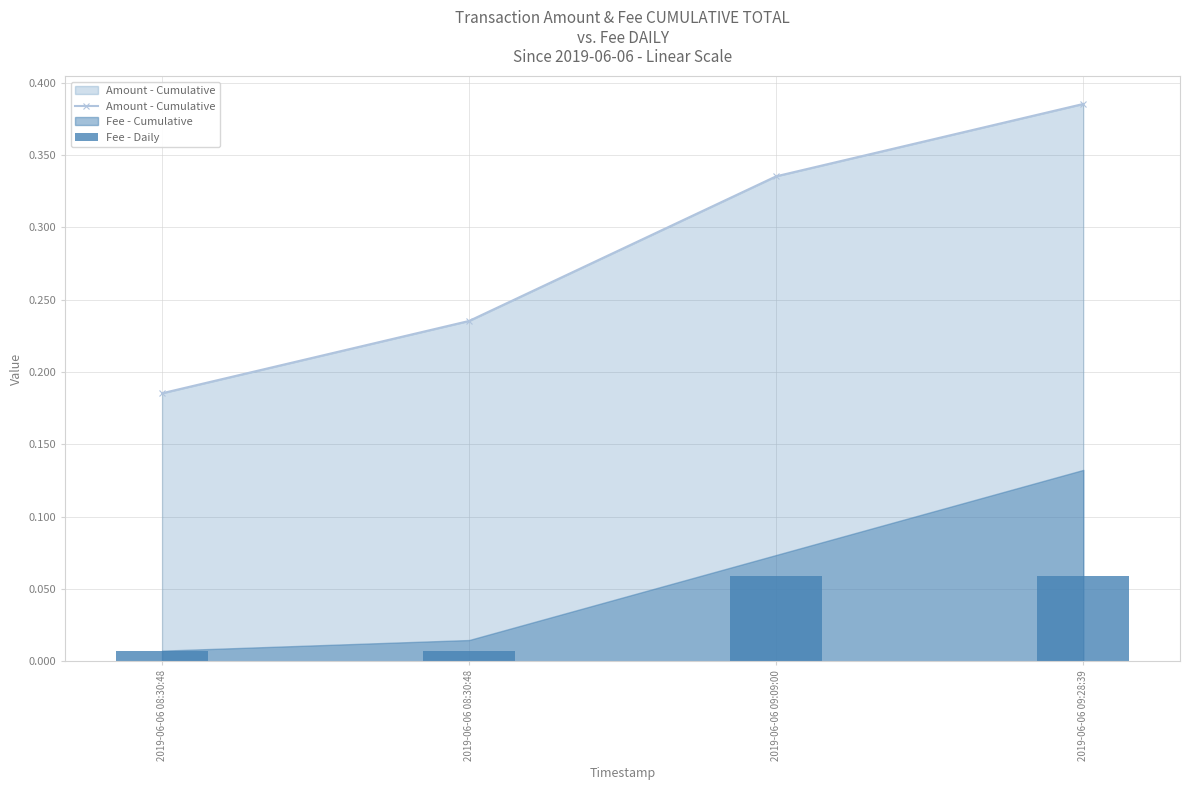

Between 2019-06-06 08:30:48 and 2019-06-06 08:30:48, which series saw the biggest shift?

Amount - Cumulative